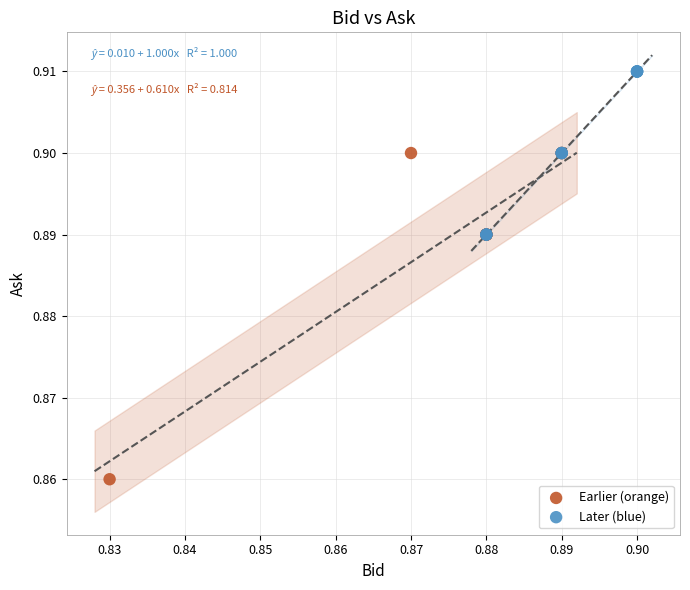

Which series contains the highest Y value?

Later (blue)